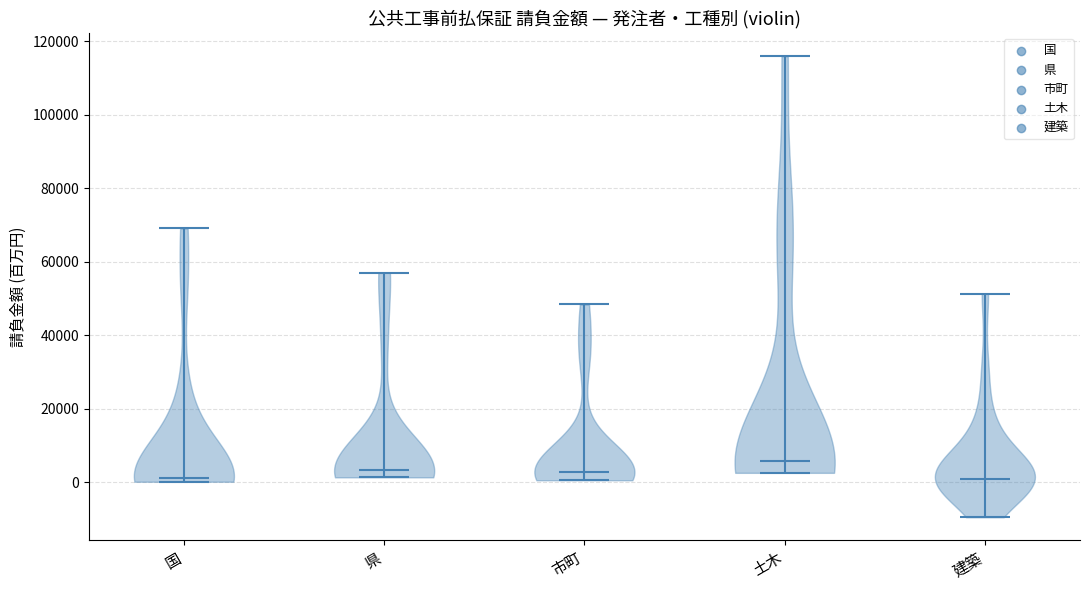

Reading left to right, read every violin against the y-axis: where its median line is, and the lowest and highest points it reaches. The values are not printed on the chart, so give them approximately, as read against the axis.

国: median line 2000, lowest point 0, highest point 70000
県: median line 4000, lowest point 2000, highest point 58000
市町: median line 2000, lowest point 0, highest point 48000
土木: median line 6000, lowest point 2000, highest point 116000
建築: median line 2000, lowest point -10000, highest point 52000